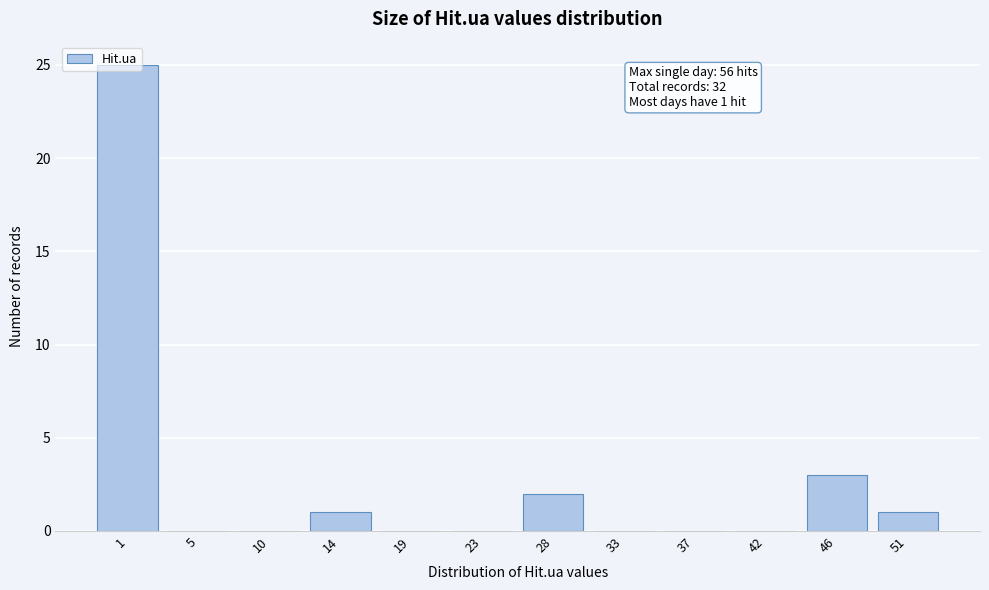

What is the maximum value shown in the chart?

25